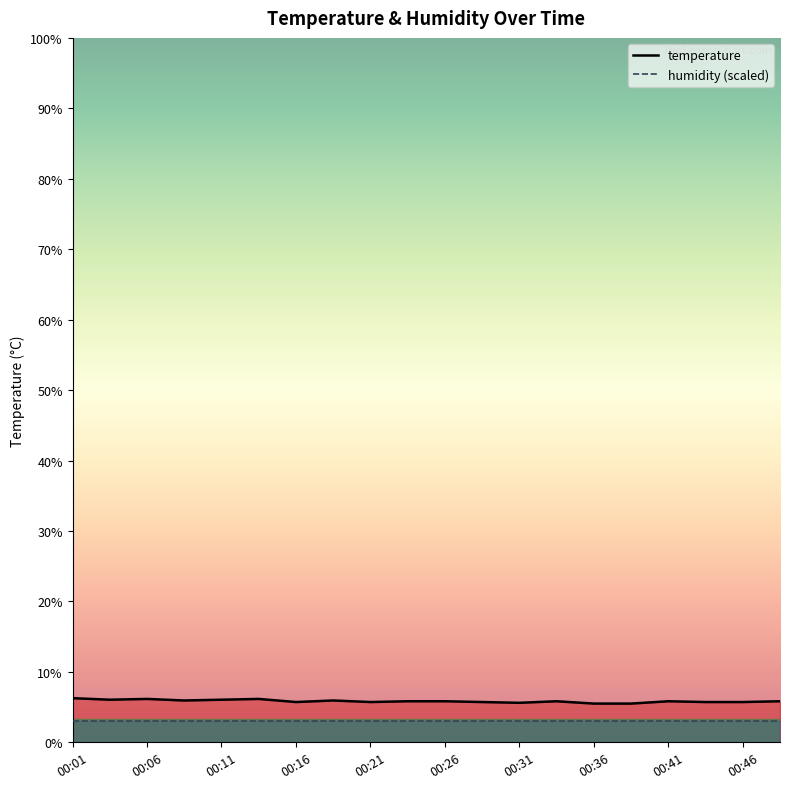

What is the difference between the values at 00:04 and 00:09?

0.1